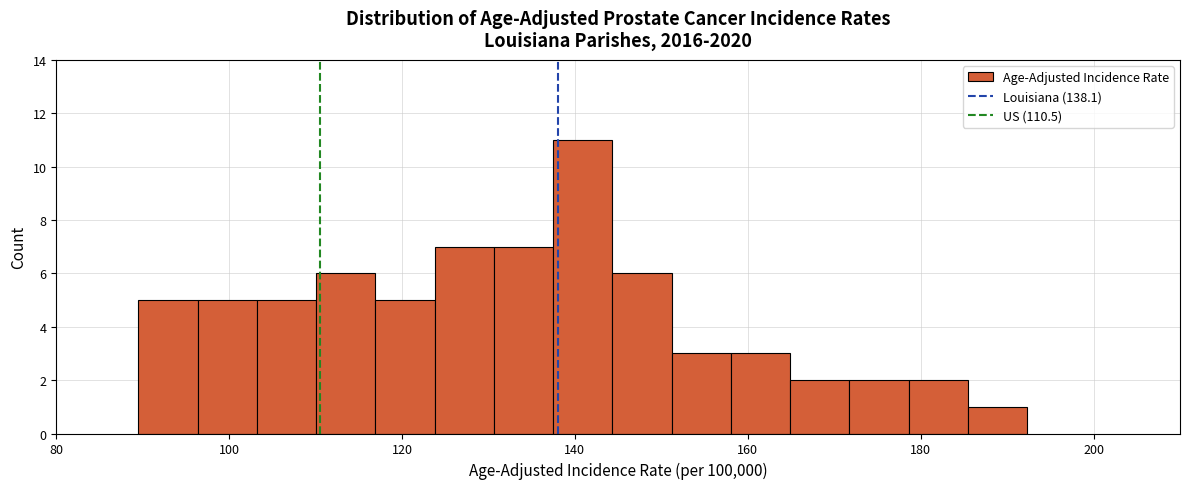

Read against the x-axis, roughly where is the centre of the tallest bar?

140